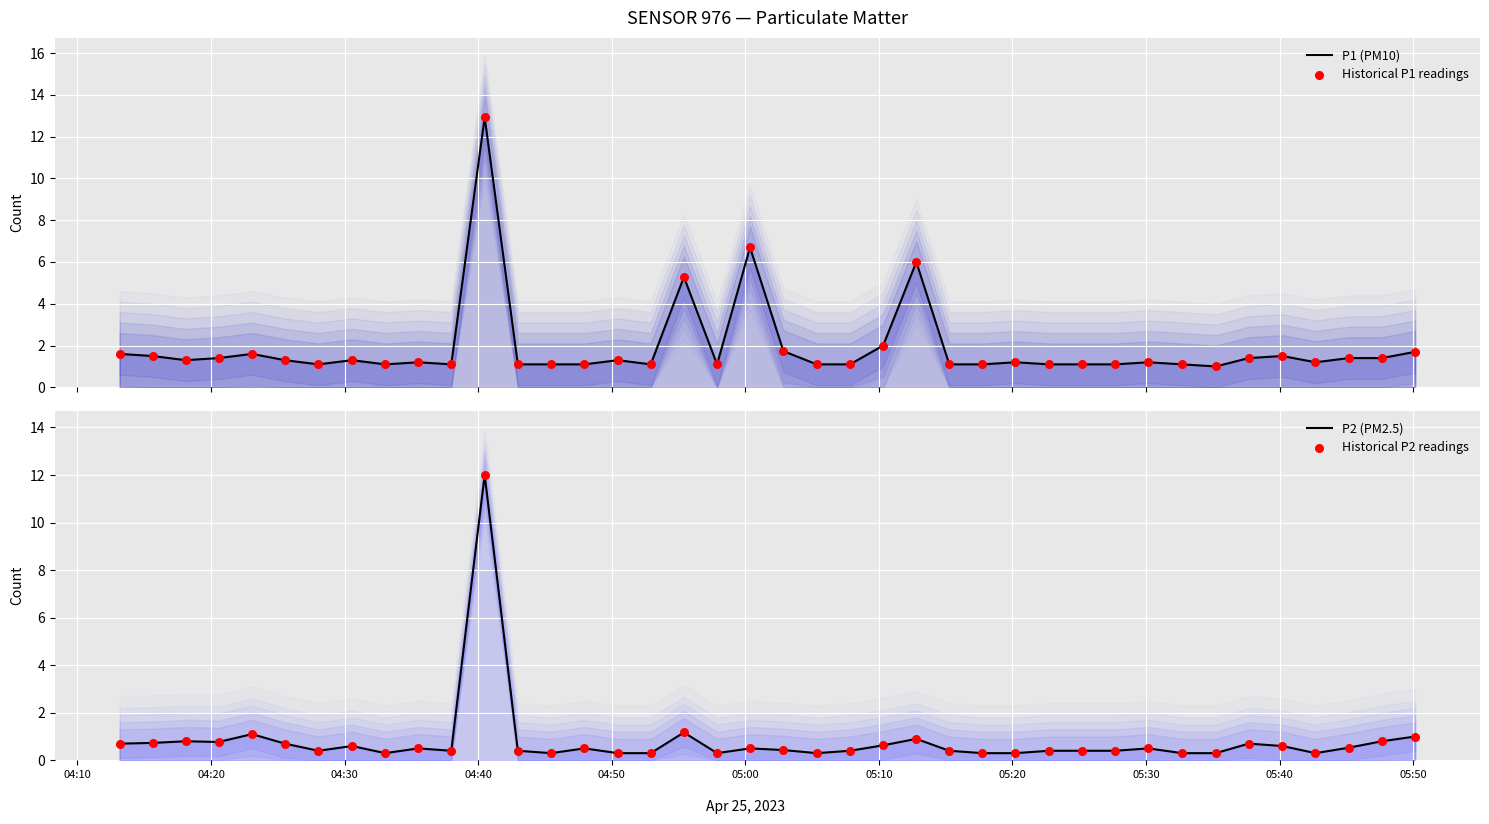

What are all the series names shown in the legend?

P1 (PM10), Historical P1 readings, P2 (PM2.5), Historical P2 readings